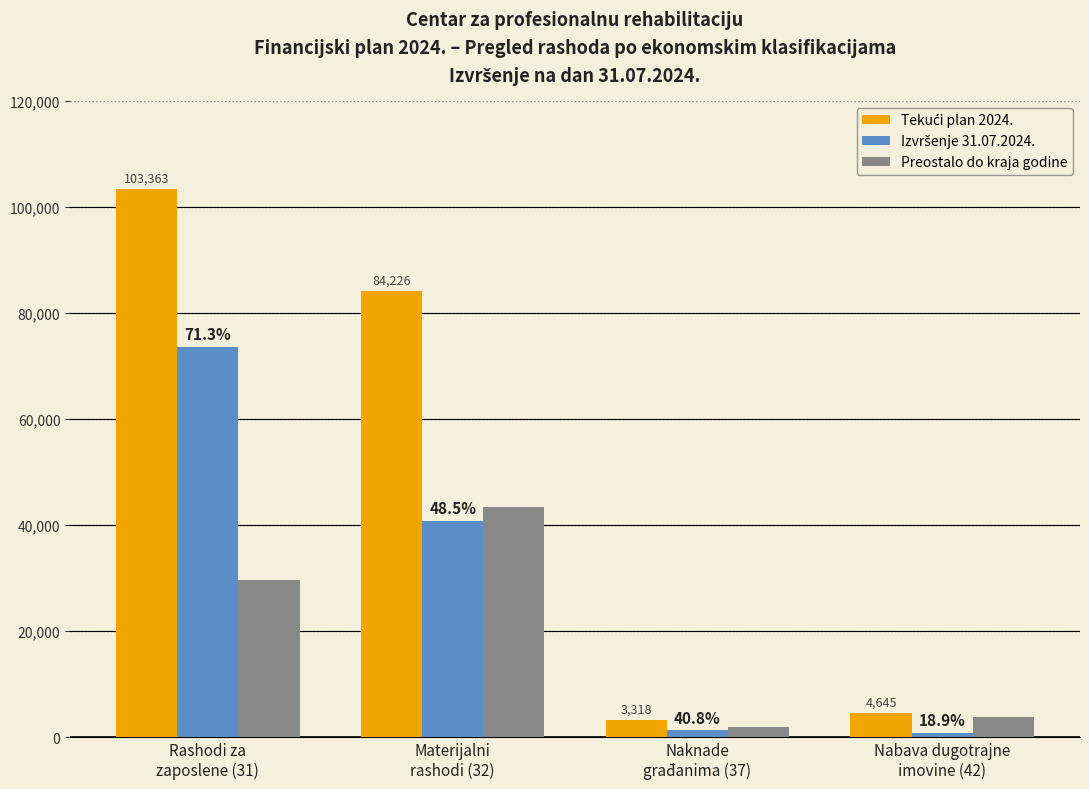

How many groups of bars are there?

4